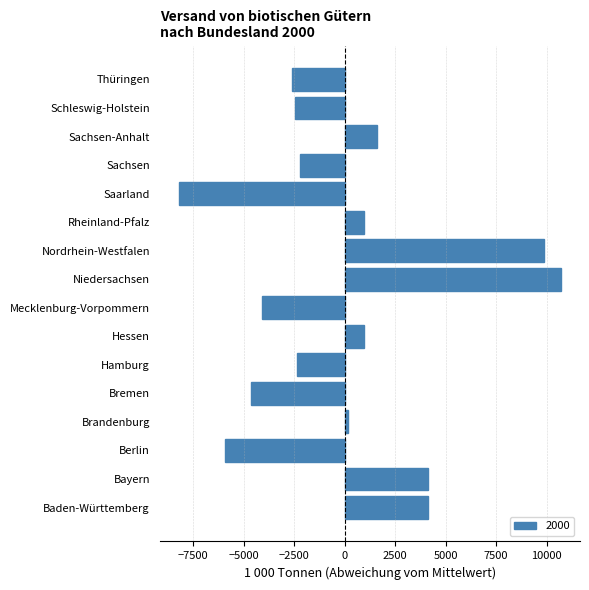

What is the smallest value displayed?

-8217.7